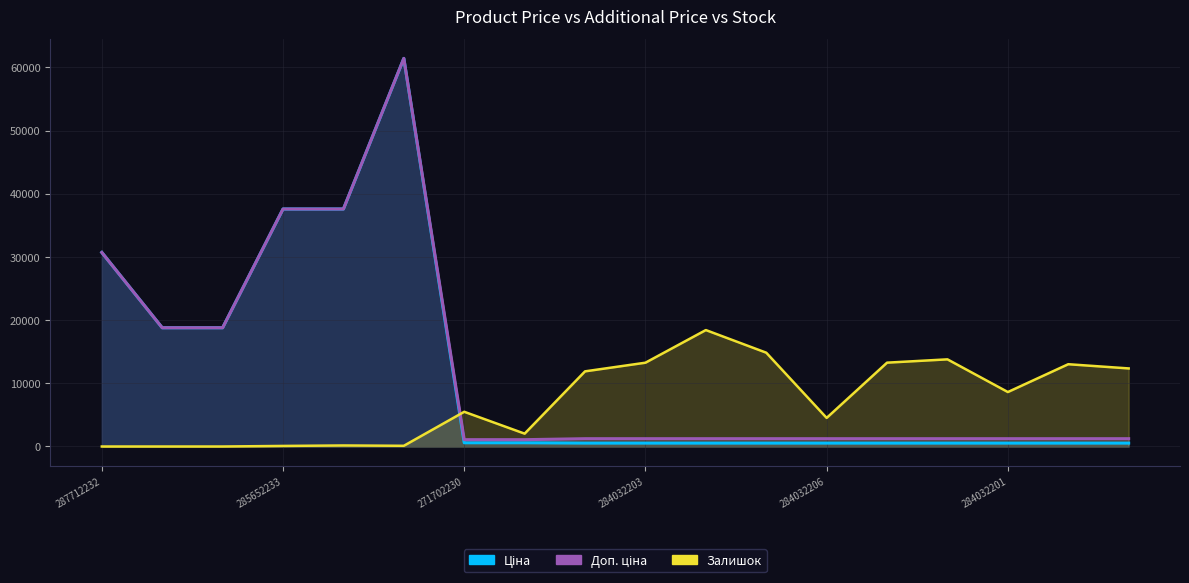

At which category does the chart reach its minimum across all series?

287712232